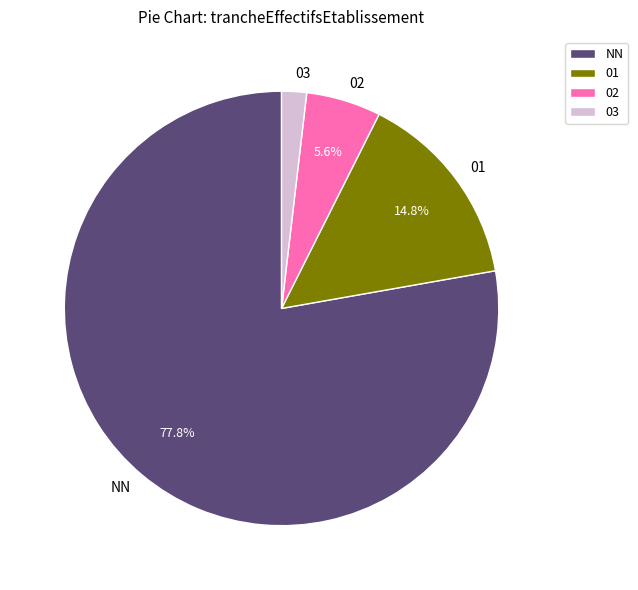

The 02 slice represents 6% of the pie. True or false?

True